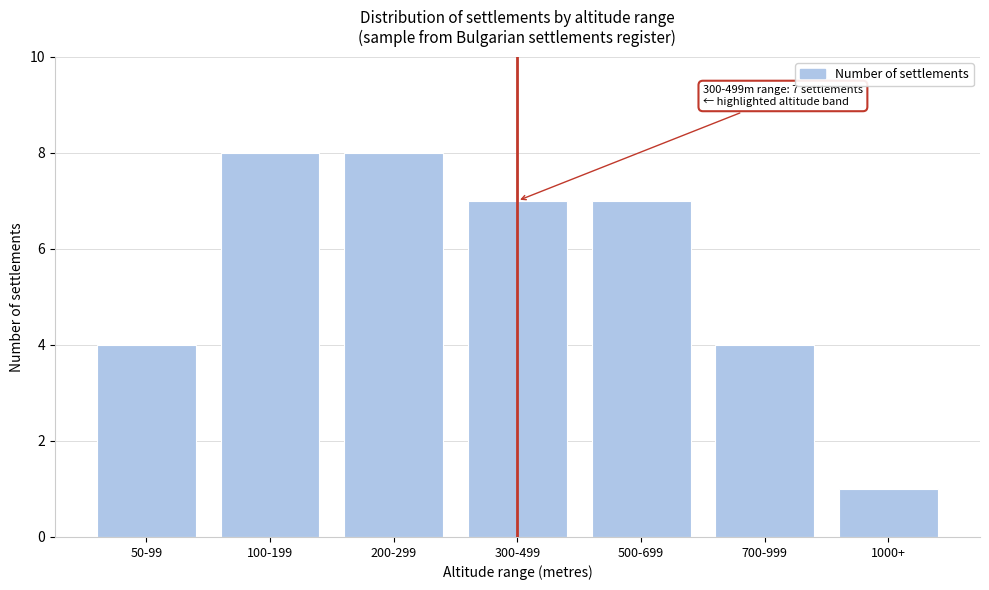

Reading right to left, list all the values displayed in this chart.

1	4	7	7	8	8	4